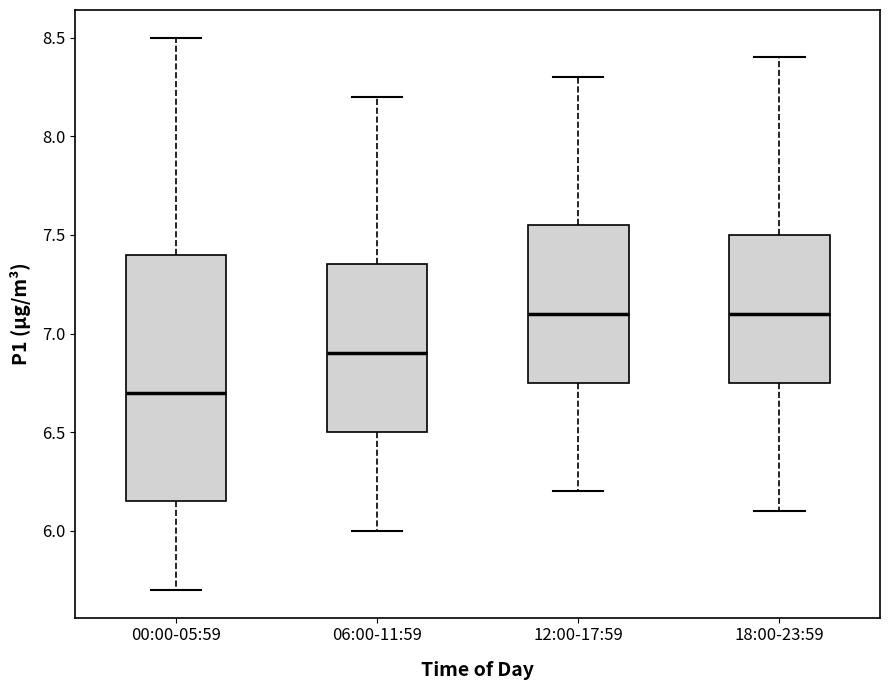

Reading left to right, transcribe this box plot: for each box, give where its median line is, the range the box spans, and where its two whiskers end, as read against the y-axis. The values are not printed on the chart, so give them approximately, as read against the axis.

00:00-05:59: median 6.70, box 6.15 to 7.40, whiskers 5.70 to 8.50
06:00-11:59: median 6.90, box 6.50 to 7.35, whiskers 6.00 to 8.20
12:00-17:59: median 7.10, box 6.75 to 7.55, whiskers 6.20 to 8.30
18:00-23:59: median 7.10, box 6.75 to 7.50, whiskers 6.10 to 8.40